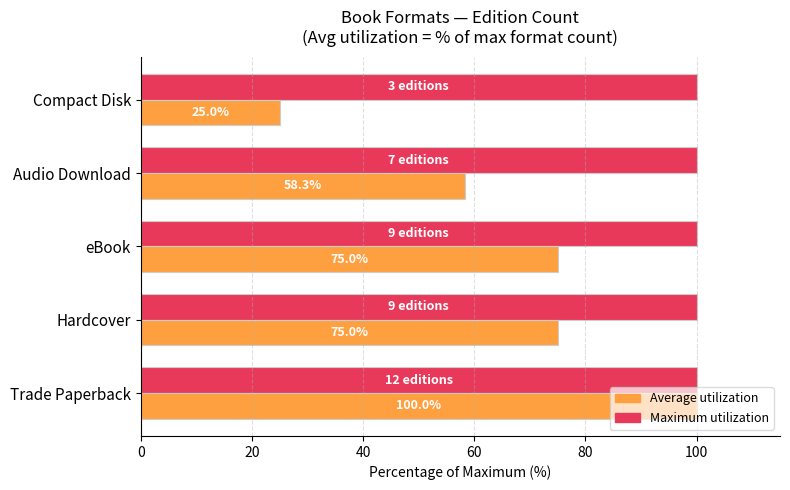

What is the average value of the Maximum utilization series?

100.0